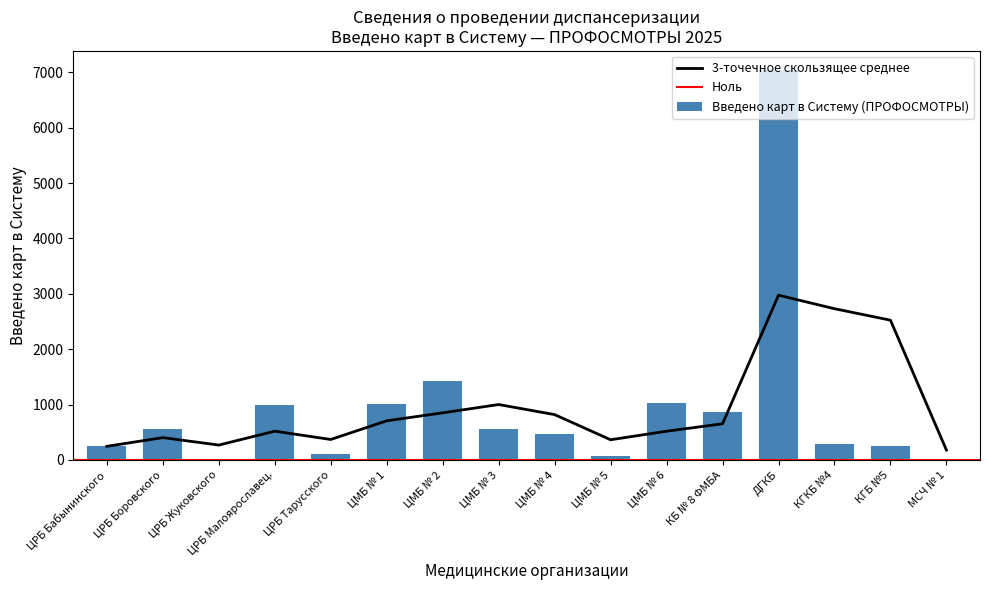

What is the approximate value at ЦРБ Малоярославец.?

1000